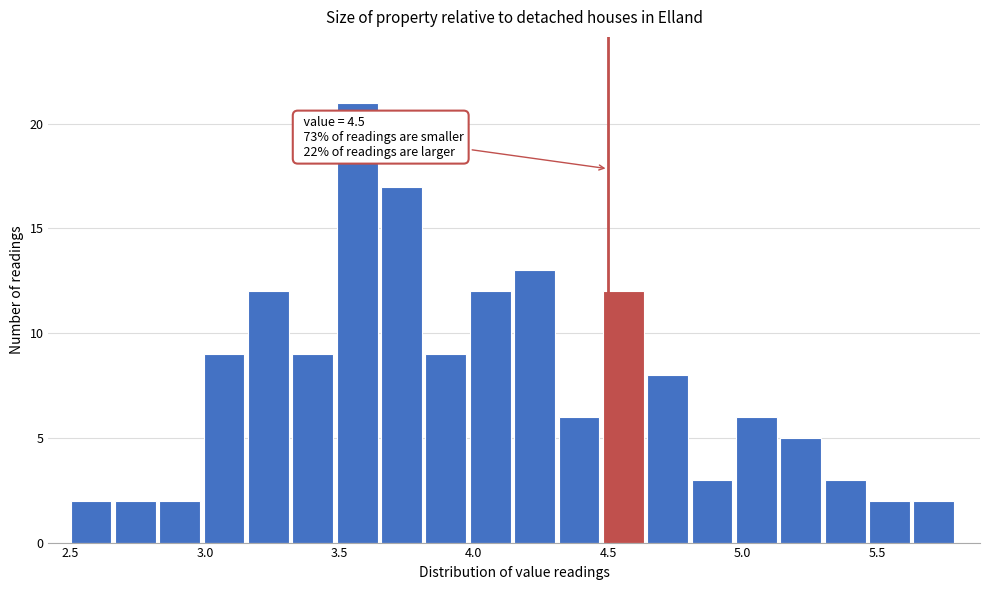

Around what value on the x-axis is the tallest bar? Give the approximate position of its centre, as read against the axis.

3.55